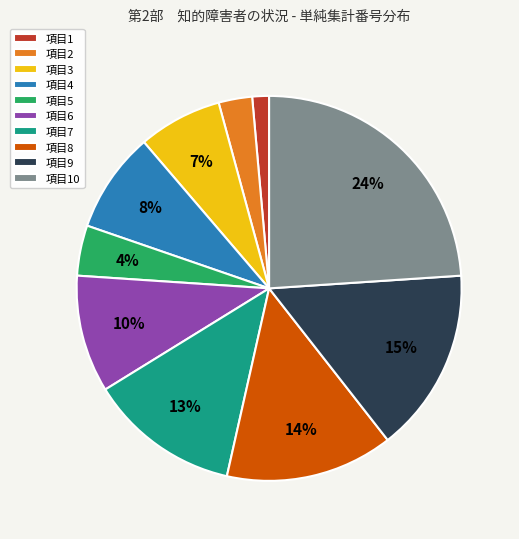

Between 項目6 and 項目3, which is larger?

項目6